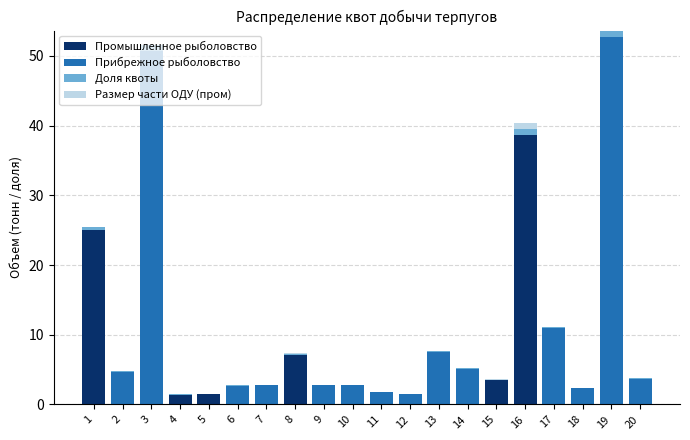

Is it true that Промышленное рыболовство equals 9.4 at 8?

False